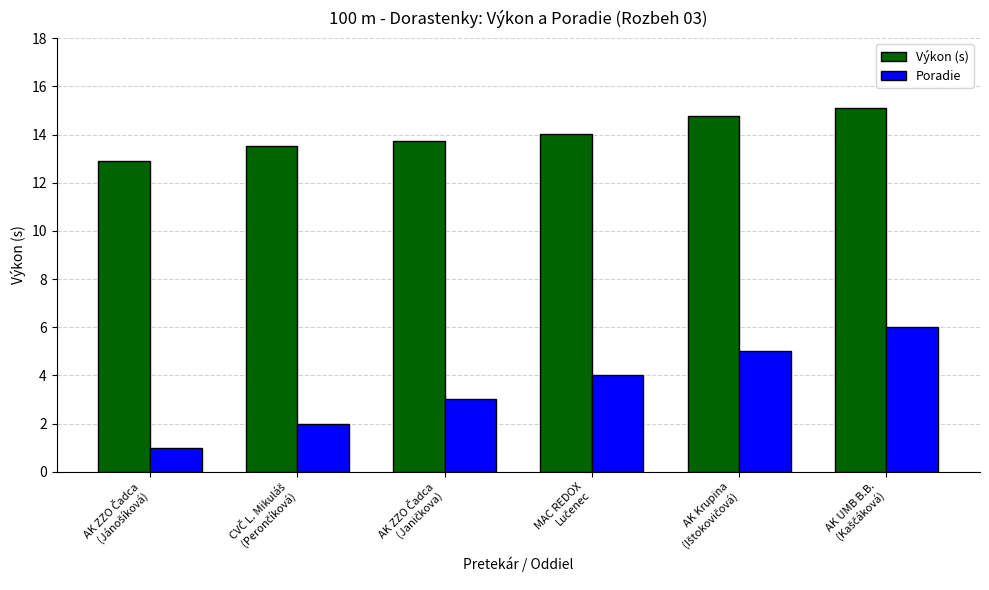

What is the lowest value of the Poradie series?

1.0